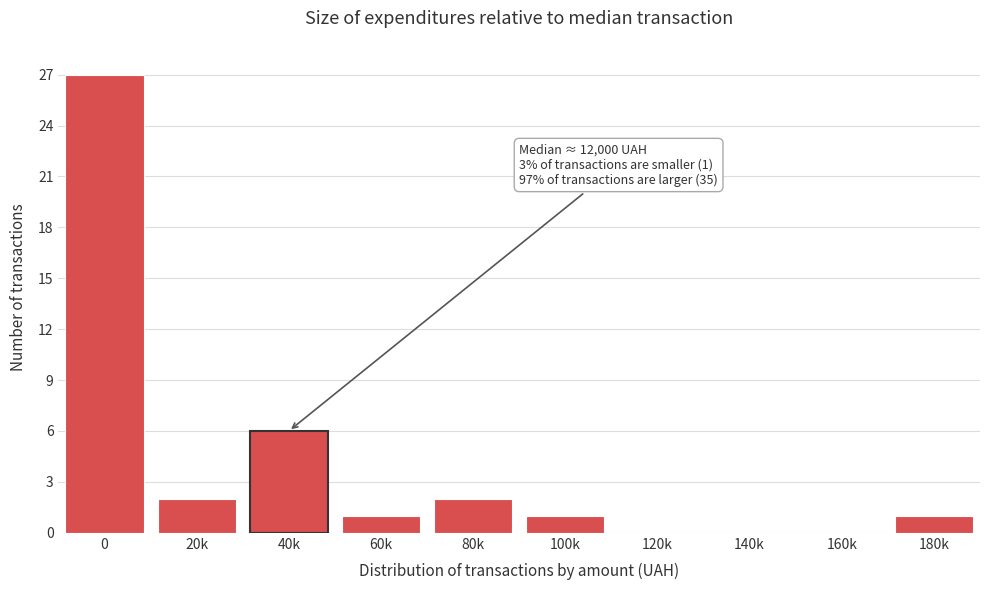

Reading left to right, what are all the values shown in this chart?

0=27	20k=2	40k=6	60k=1	80k=2	100k=1	120k=0	140k=0	160k=0	180k=1